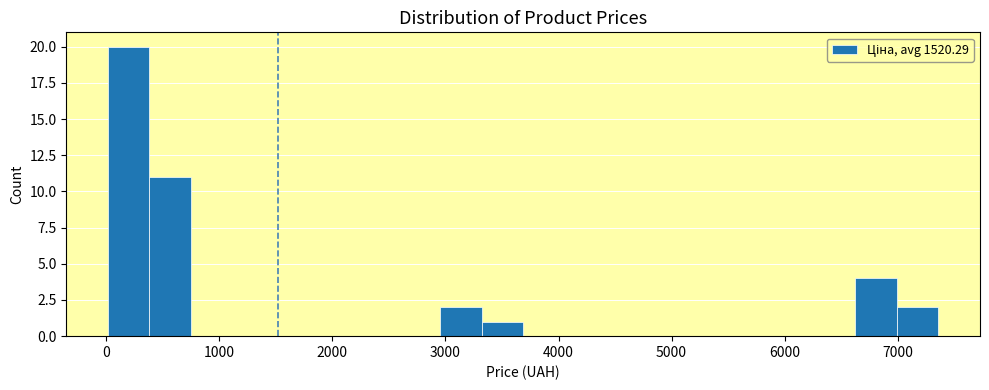

Read against the x-axis, roughly where is the centre of the tallest bar?

200